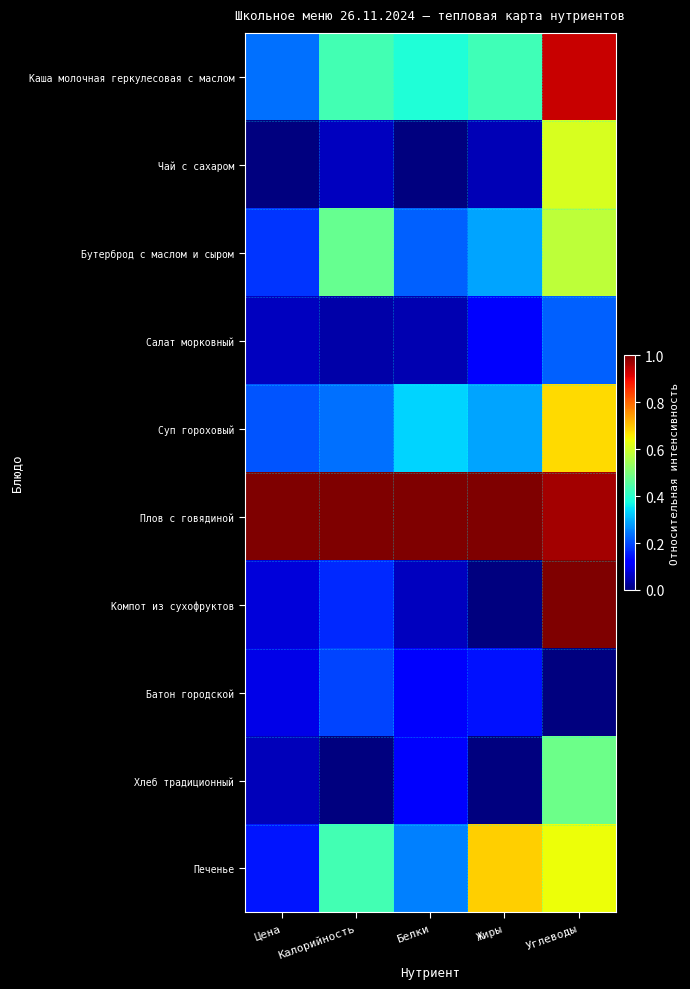

Between Углеводы and Жиры, which is larger?

Углеводы